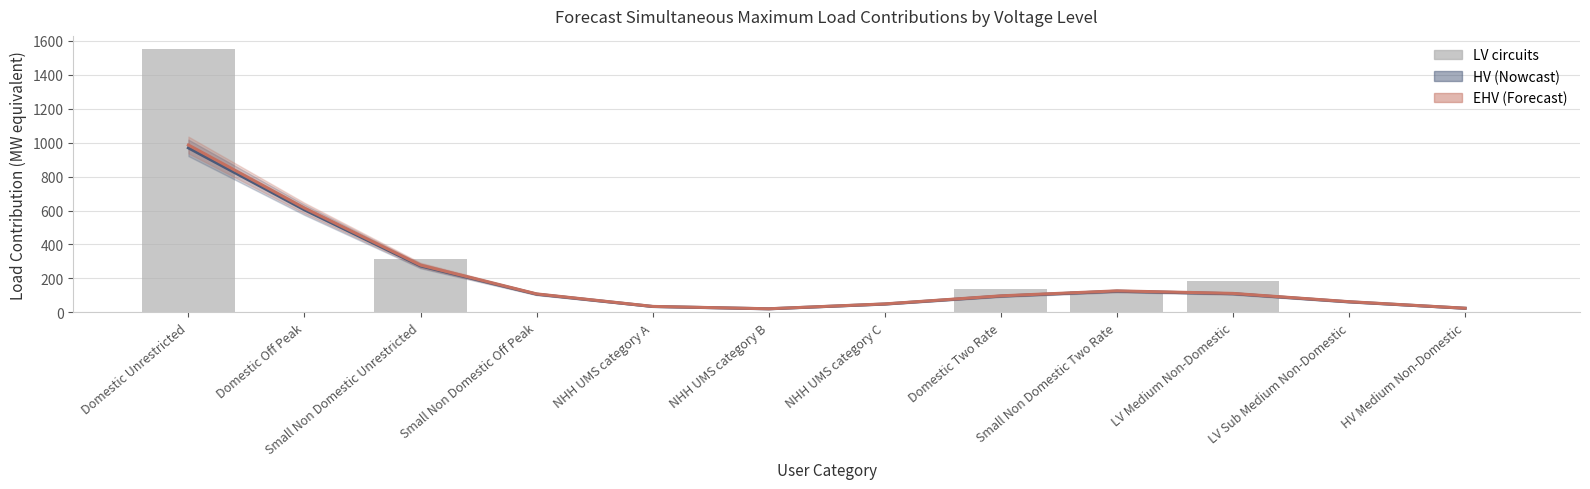

Does the chart contain any negative values?

No